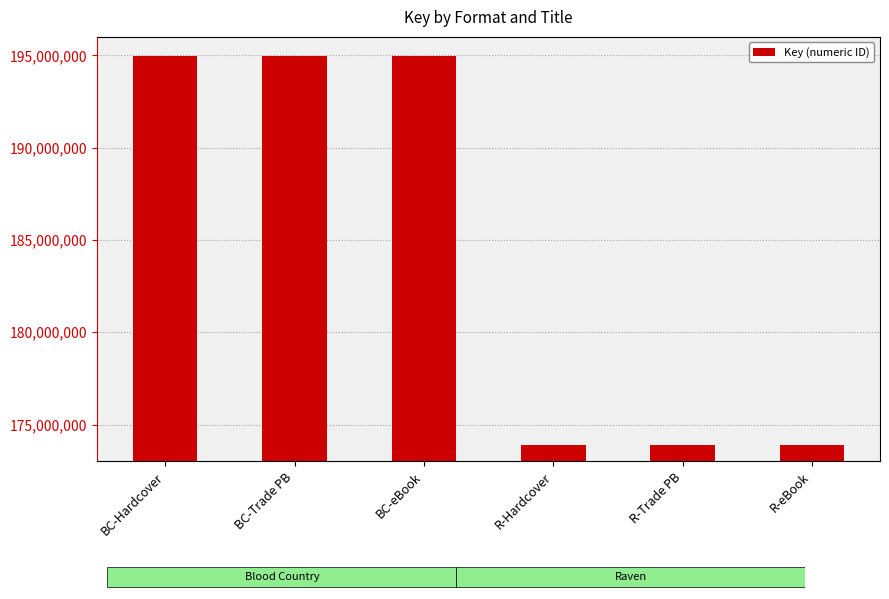

What is the difference between the maximum and second lowest values?

21053843